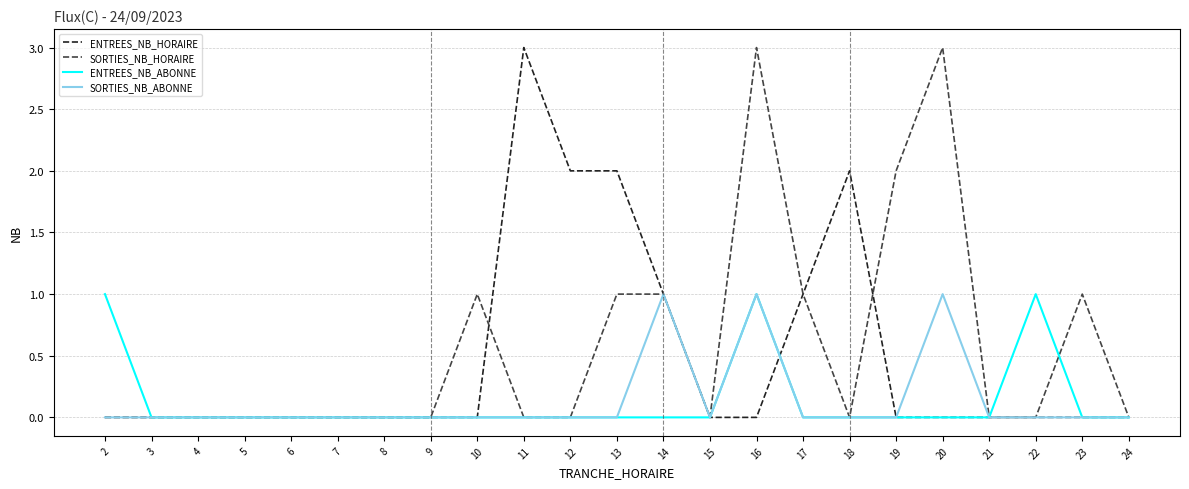

Is it true that SORTIES_NB_HORAIRE equals 2 at 5?

False